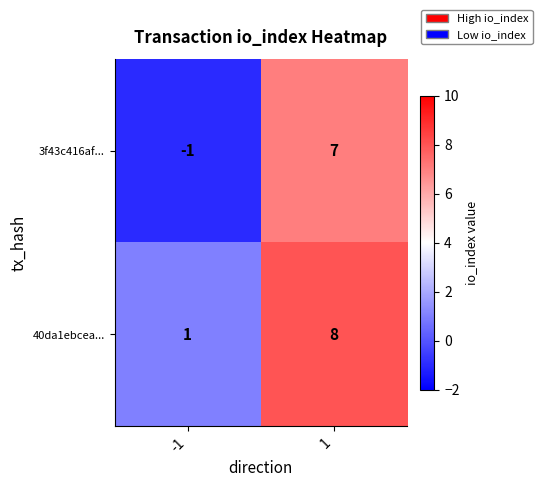

Reading left to right, what are all the values shown in this chart?

3f43c416af...: -1=-1	1=7
40da1ebcea...: -1=1	1=8